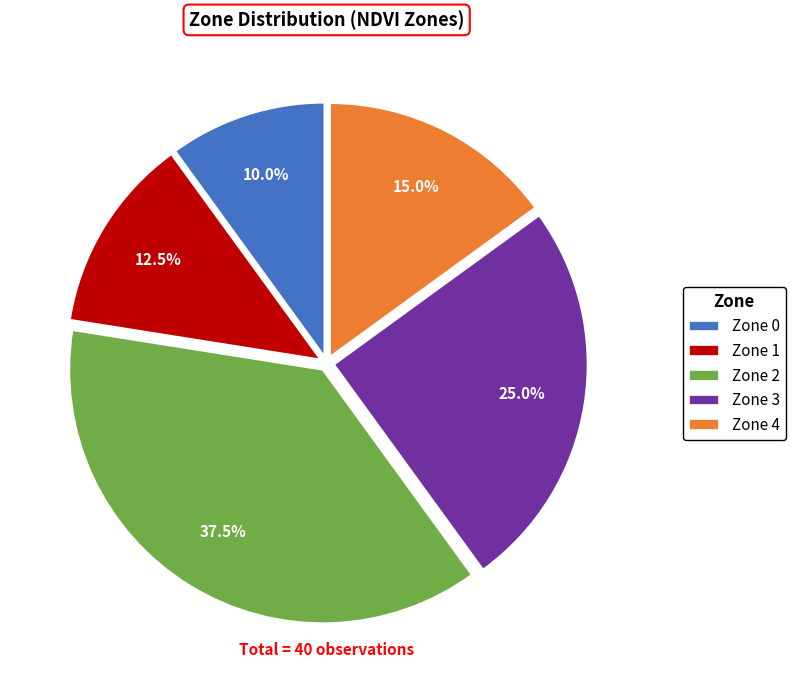

How much of the chart is everything except Zone 2?

62.5%